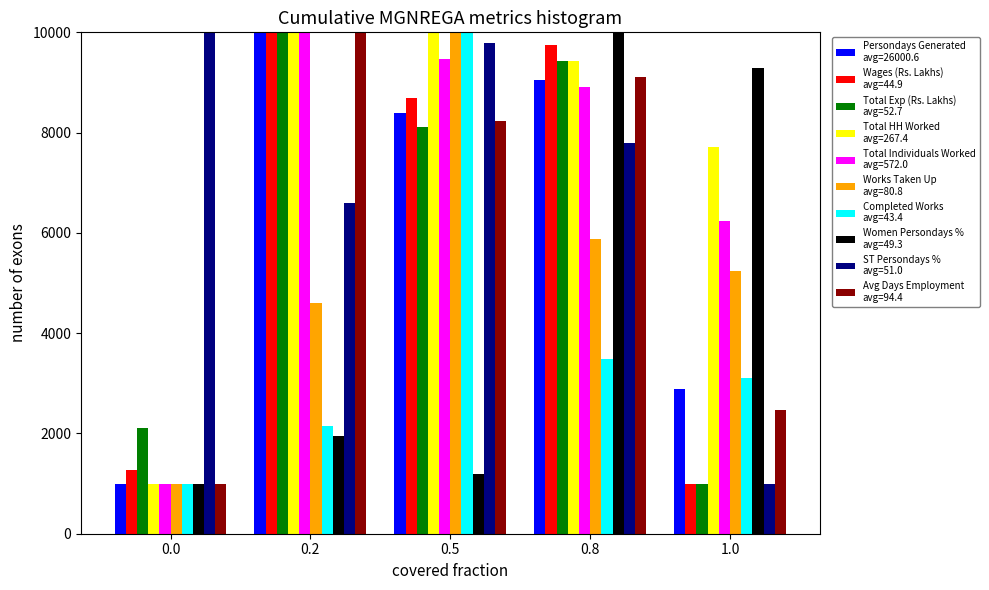

What is the spread (max minus min) of values at 1.0?

8279.1